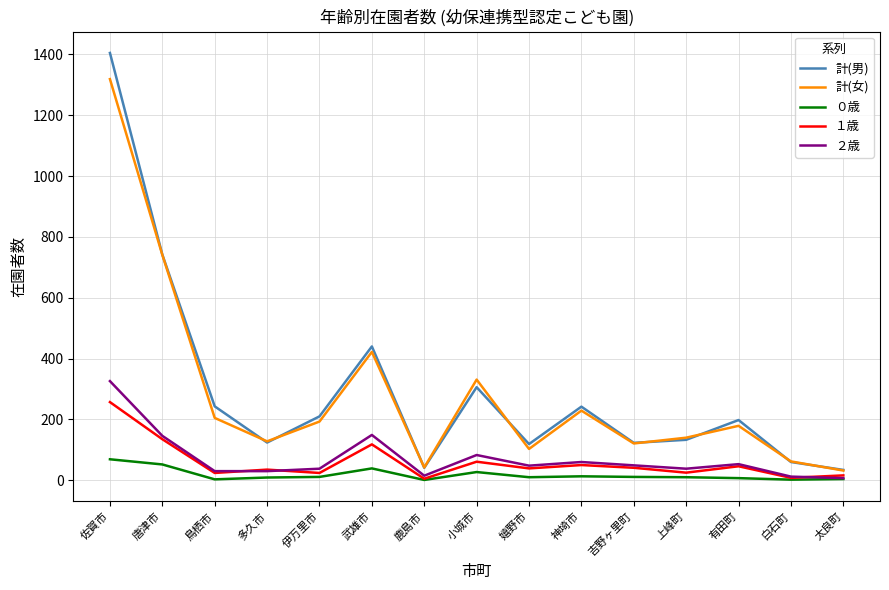

List the series in order of their peak value, highest first.

計(男), 計(女), ２歳, １歳, ０歳